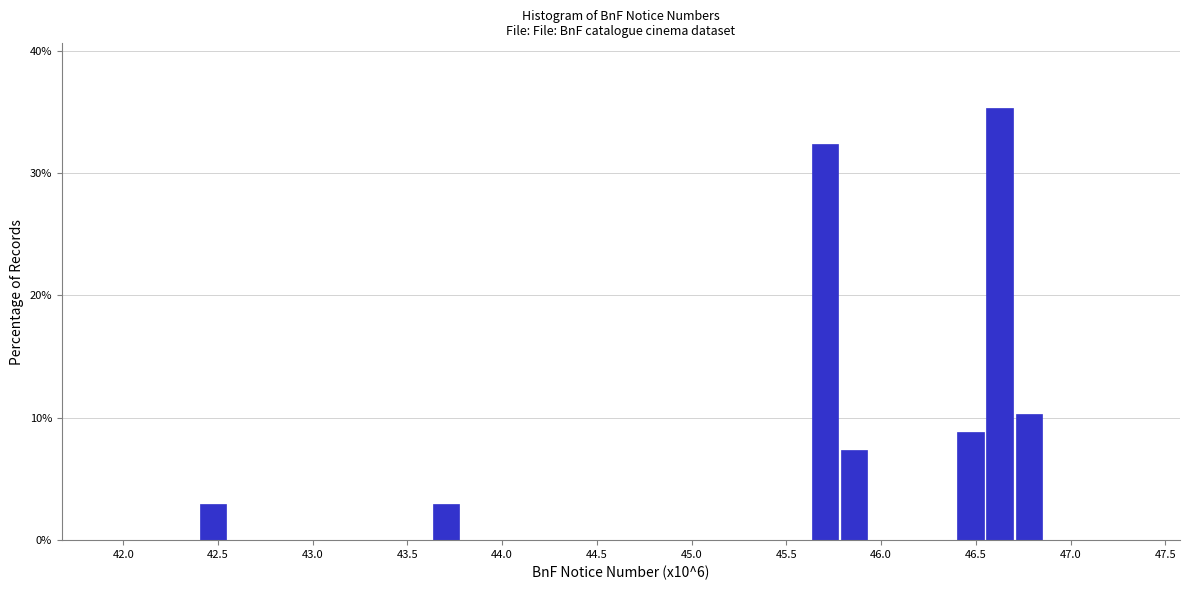

Read against the x-axis, roughly where is the centre of the tallest bar?

46.65